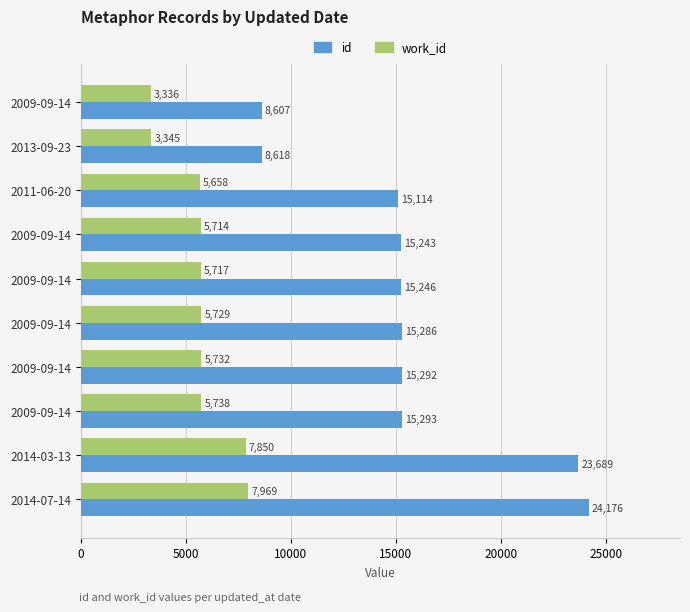

What is the difference between the maximum and minimum values in the work_id series?

4633